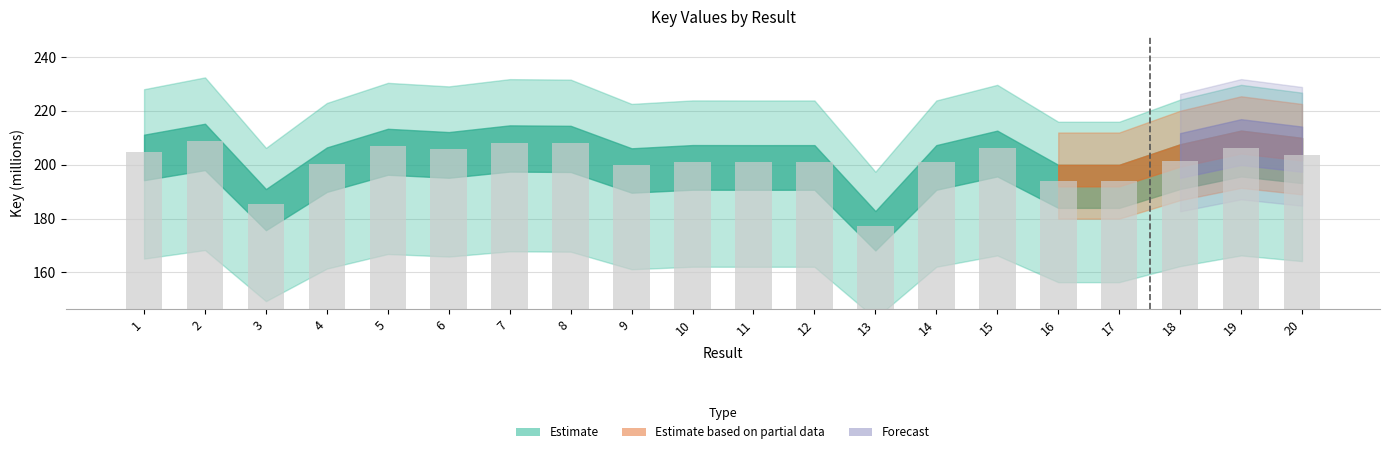

Is it true that the value at 13 is 96.7?

False